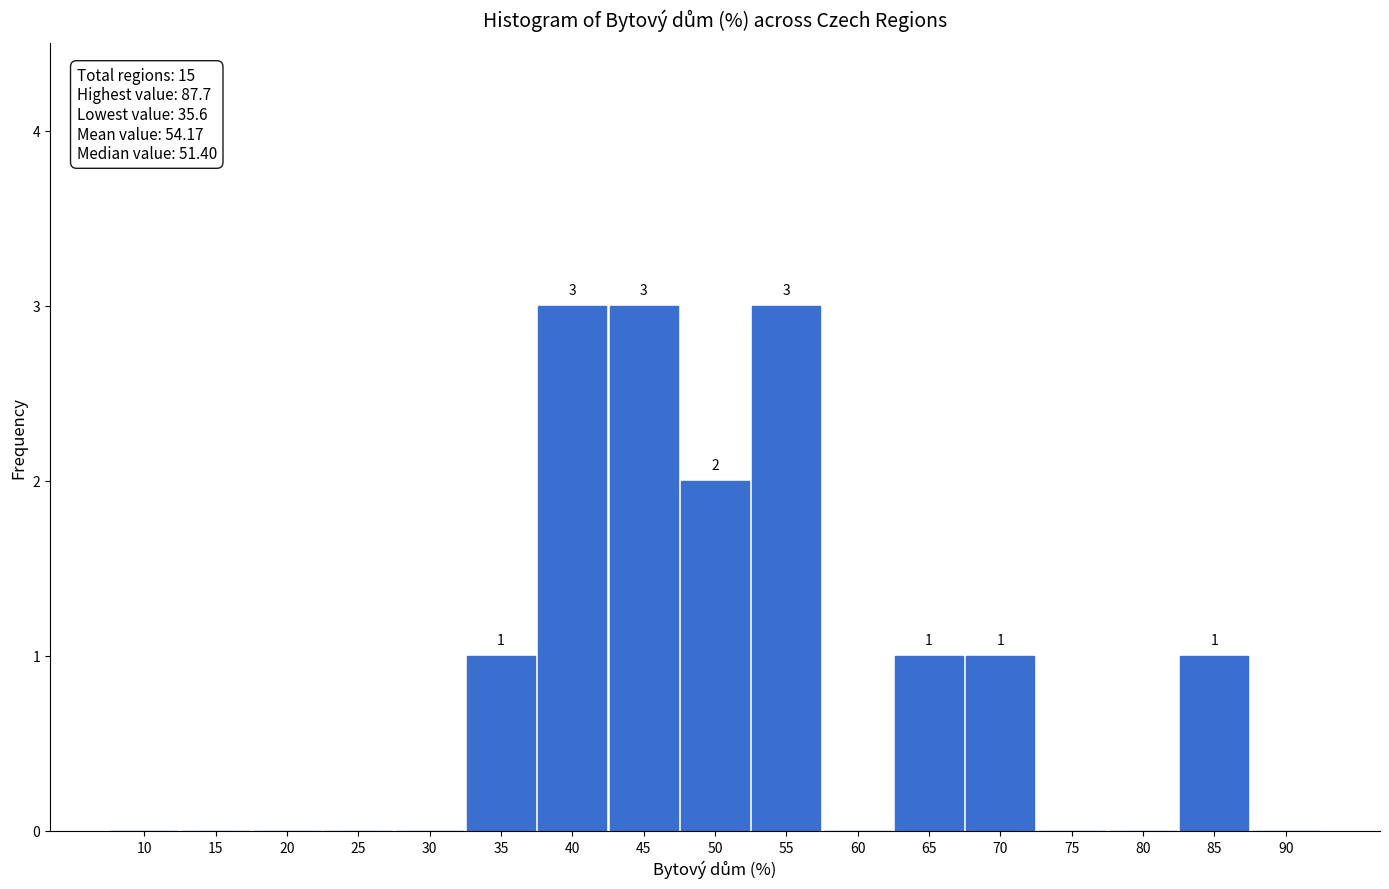

Reading left to right, list all the values displayed in this chart.

10=0	15=0	20=0	25=0	30=0	35=1	40=3	45=3	50=2	55=3	60=0	65=1	70=1	75=0	80=0	85=1	90=0